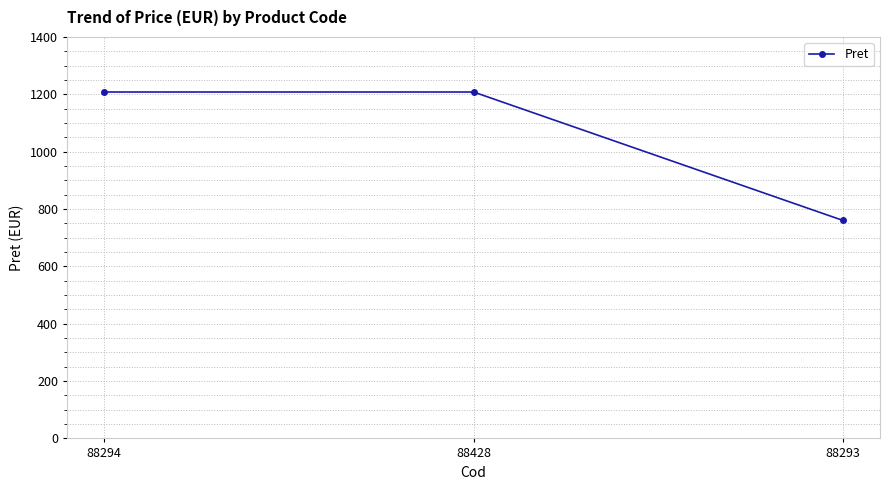

Does the chart have visible grid lines?

Yes